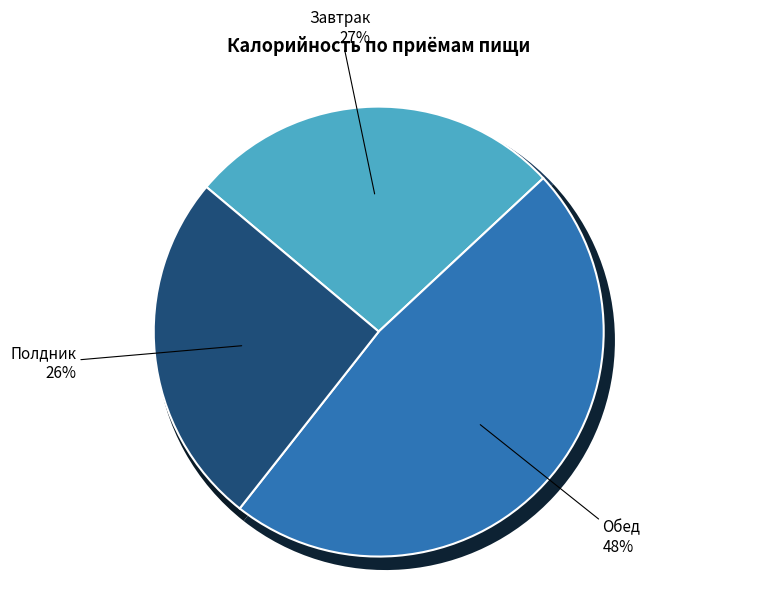

Rank the categories by value from lowest to highest.

Полдник, Завтрак, Обед